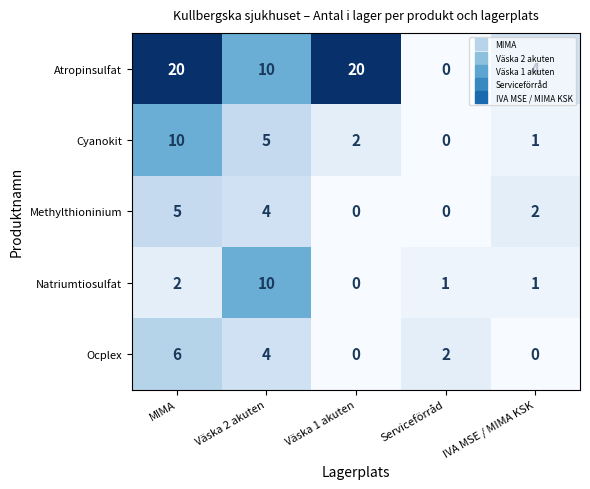

Count the Ocplex values in the range 0 to 4.

4